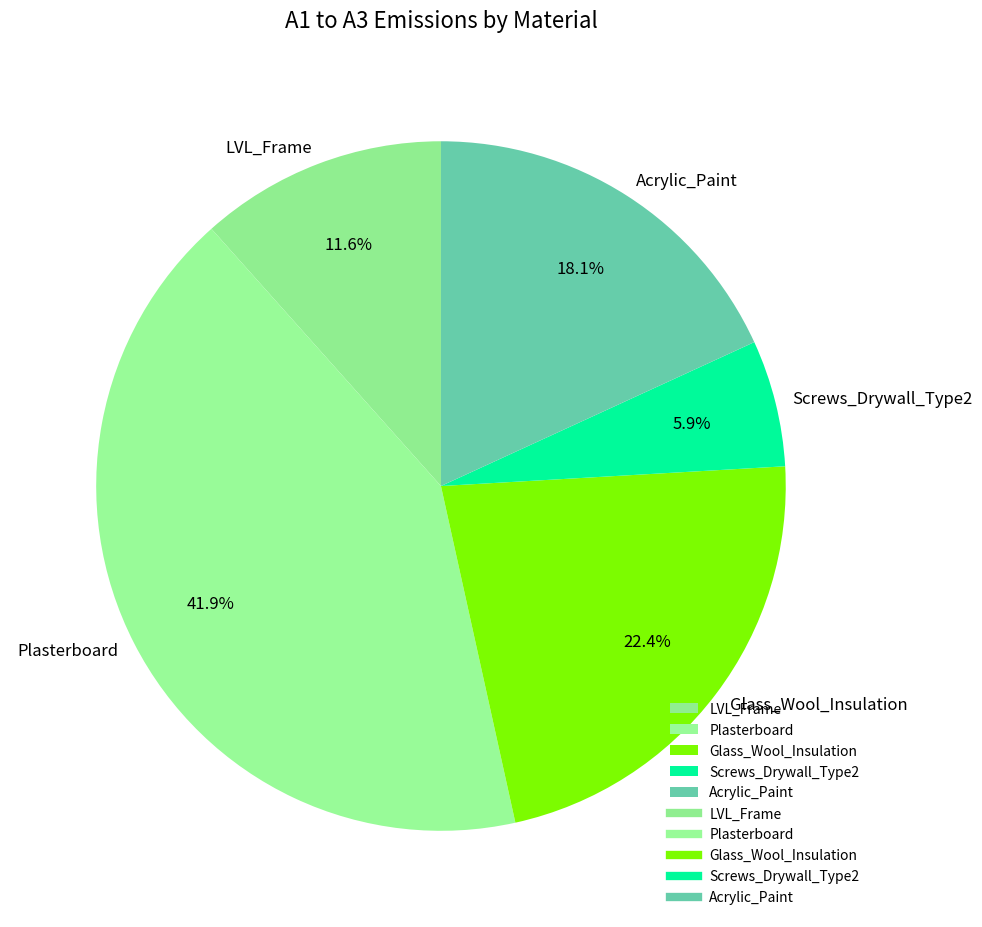

To the nearest percent, what is the combined percentage of Screws_Drywall_Type2 and Acrylic_Paint?

24%